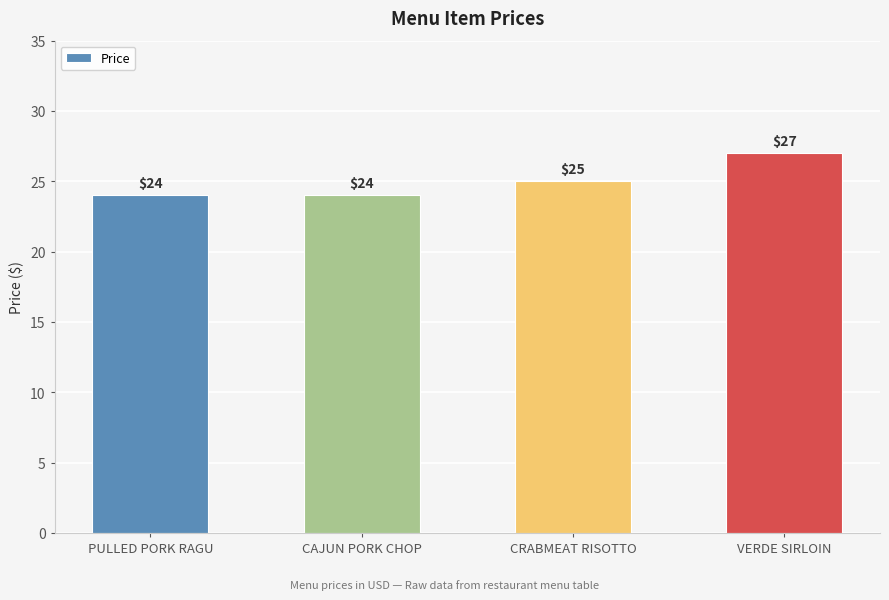

How many bars are there in total?

4